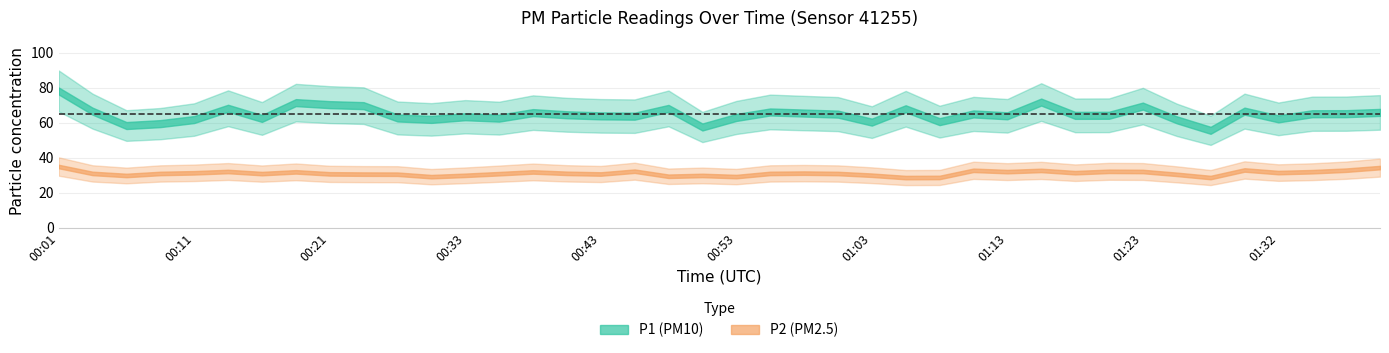

Between 01:06 and 00:36, which is larger?

01:06